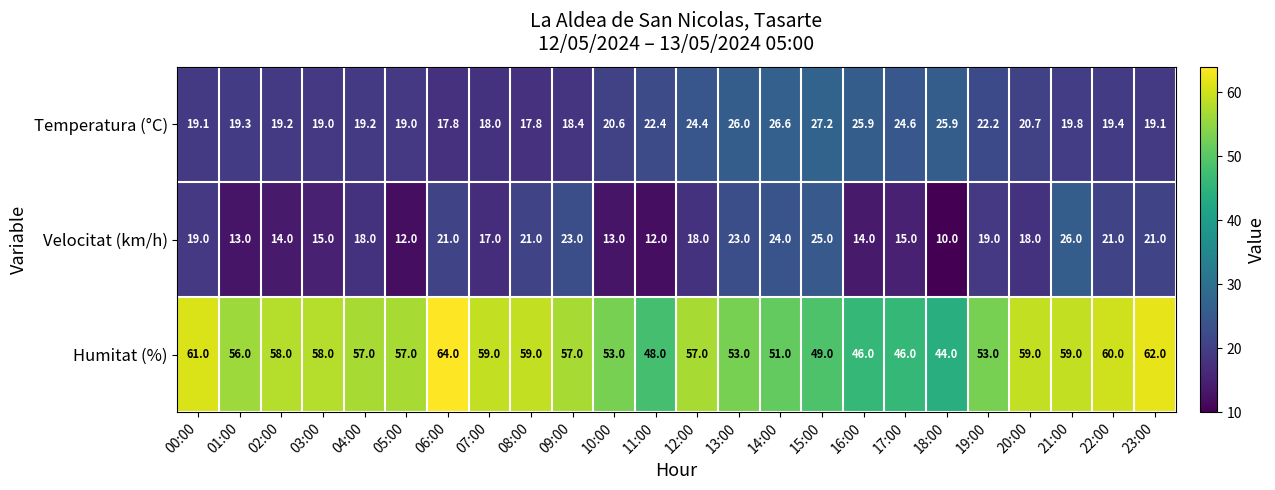

What is the maximum value for Humitat (%)?

64.0